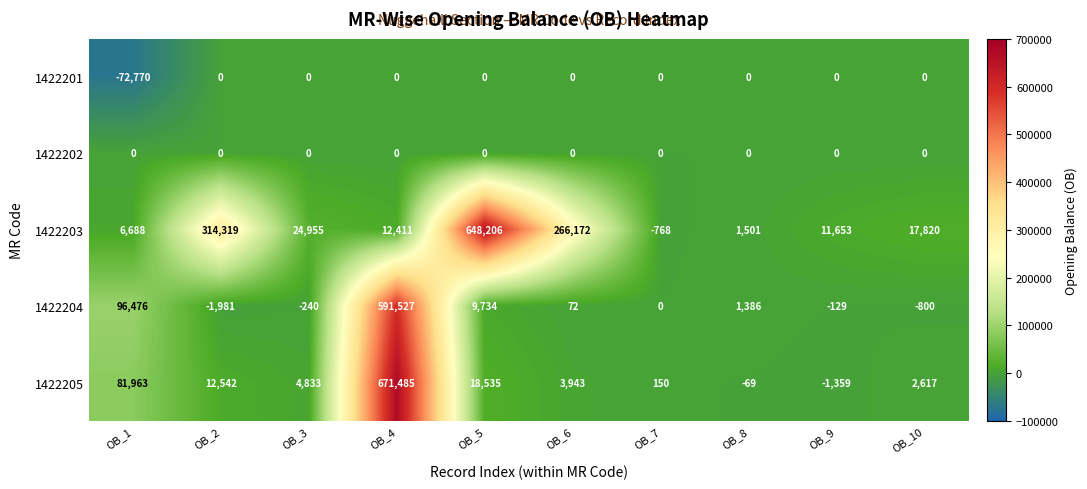

What is the approximate value of 1422205 at OB_7, to the nearest 10?

150